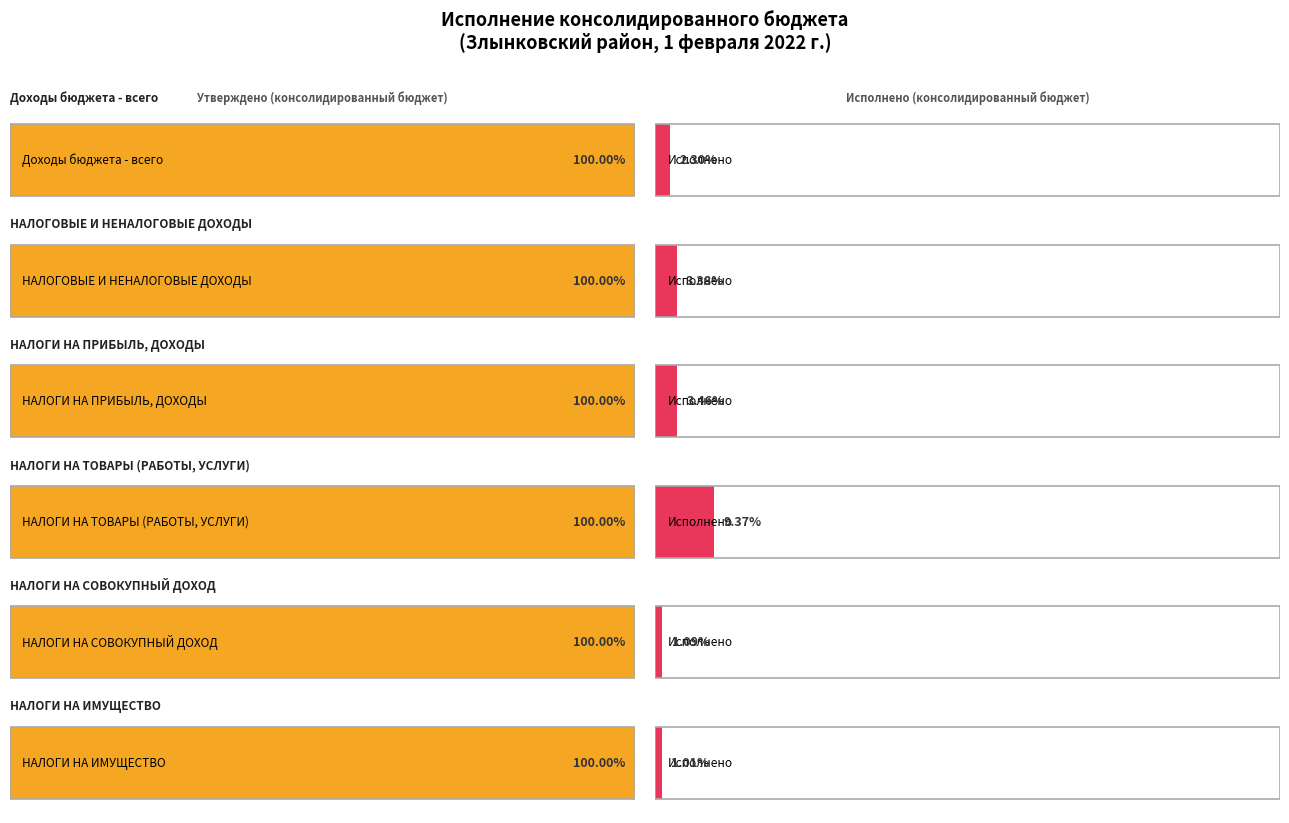

True or false: Утверждено (консолидированный бюджет) has a value of 7544235.4 at НАЛОГИ НА ТОВАРЫ (РАБОТЫ, УСЛУГИ).

False